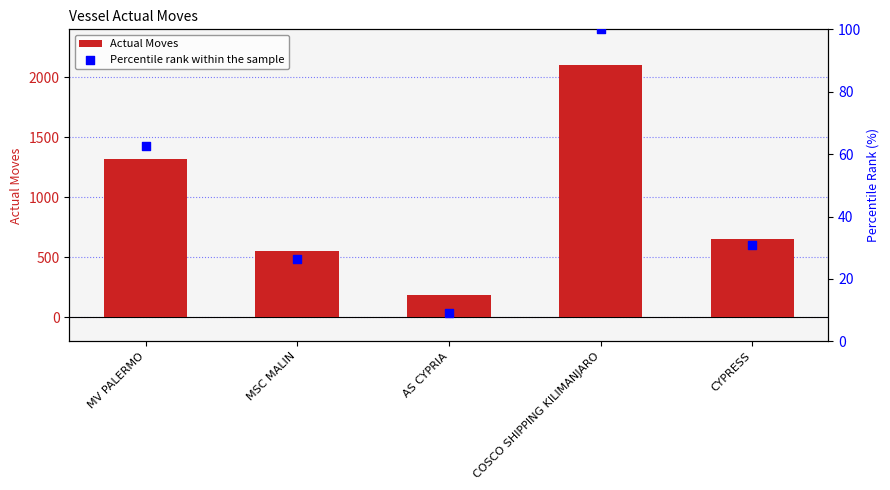

Which series has the largest total across all categories?

Actual Moves